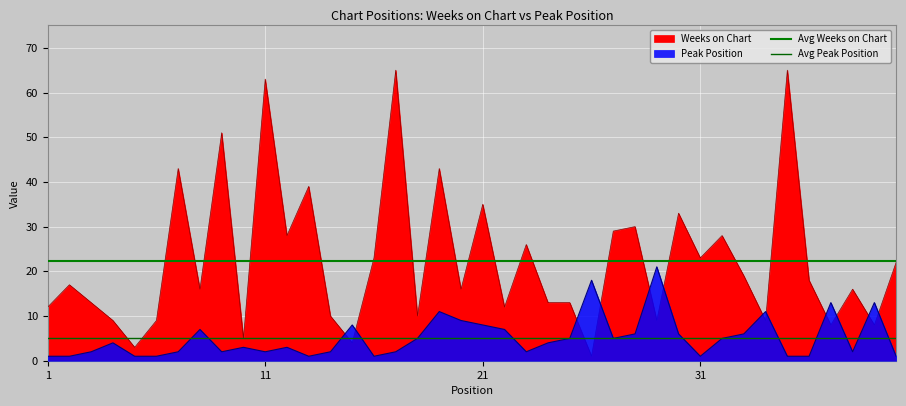

Which has a higher value, 11 or 1?

11